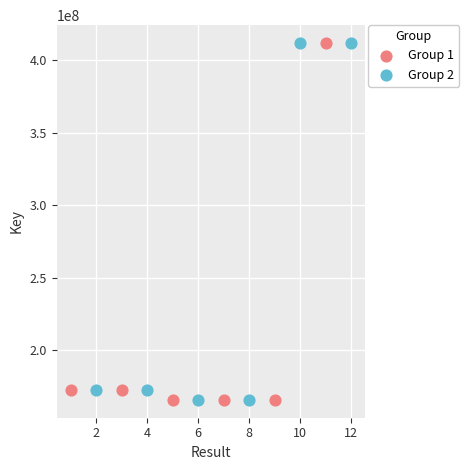

What are all the series names shown in the legend?

Group 1, Group 2